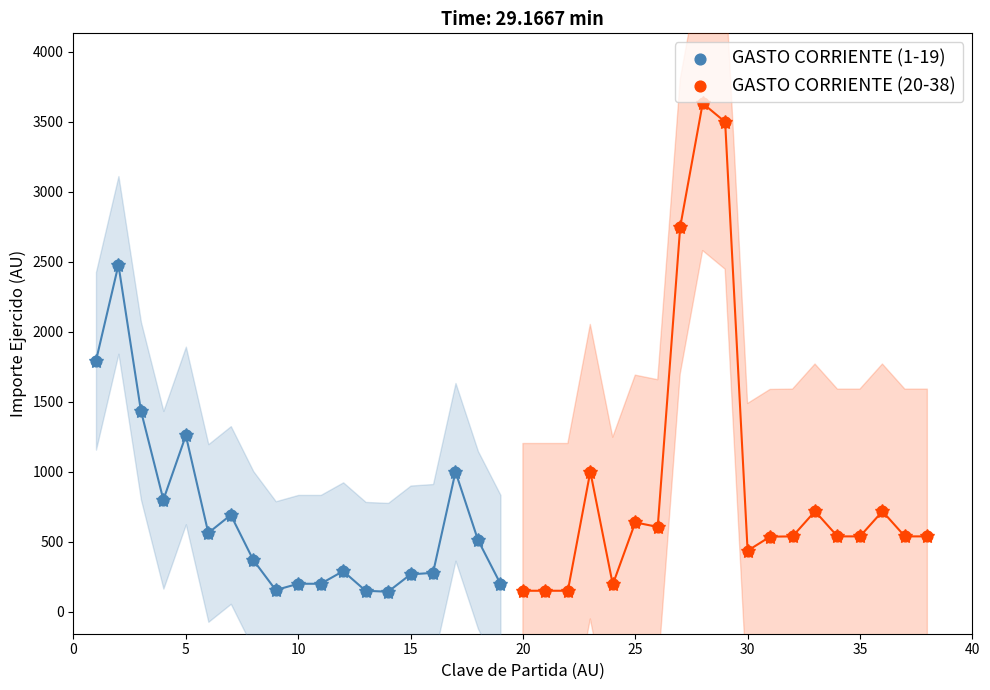

Which series contains the highest Y value?

GASTO CORRIENTE (20-38)